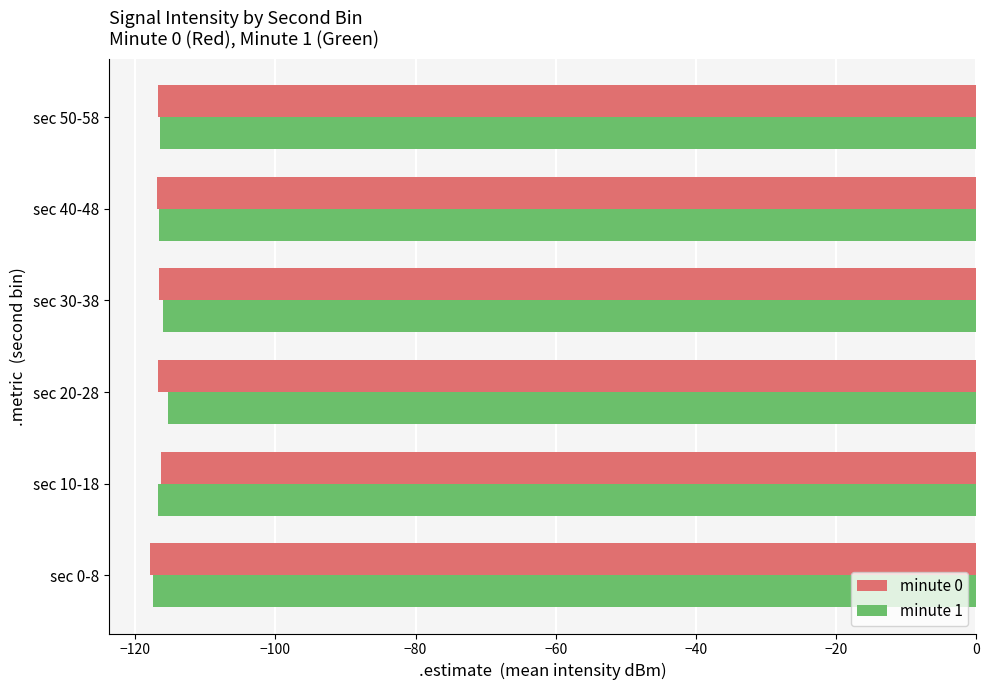

What is the difference between the maximum and second lowest values in the minute 0 series?

0.5